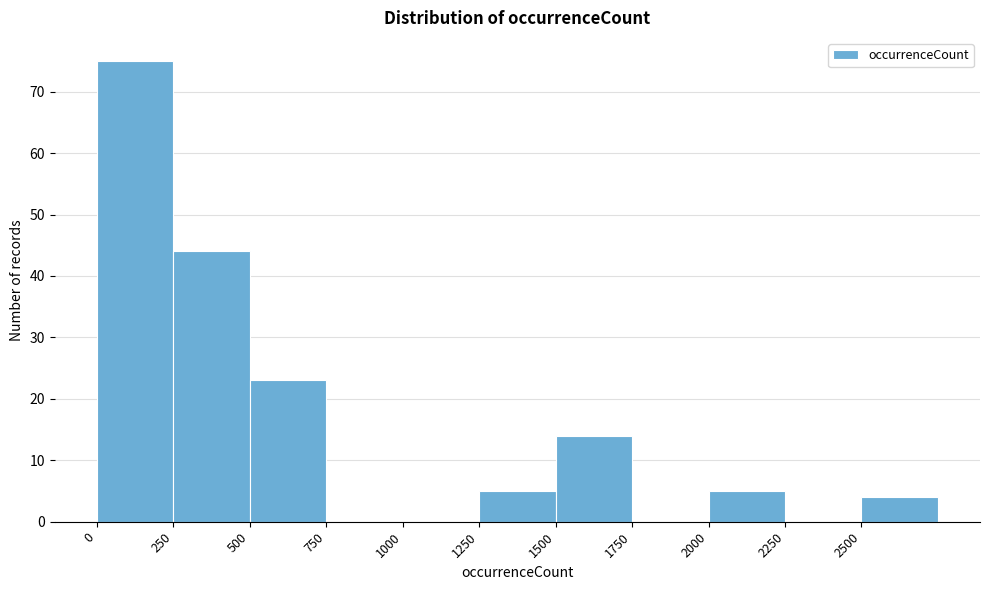

Reading left to right, list every bar in this chart as the range it spans on the x-axis followed by its height. The values are not printed on the chart, so give them approximately, as read against the axis.

0 to 250: 75
250 to 500: 44
500 to 750: 23
750 to 1000: 0
1000 to 1250: 0
1250 to 1500: 5
1500 to 1750: 14
1750 to 2000: 0
2000 to 2250: 5
2250 to 2500: 0
2500 to 2750: 4